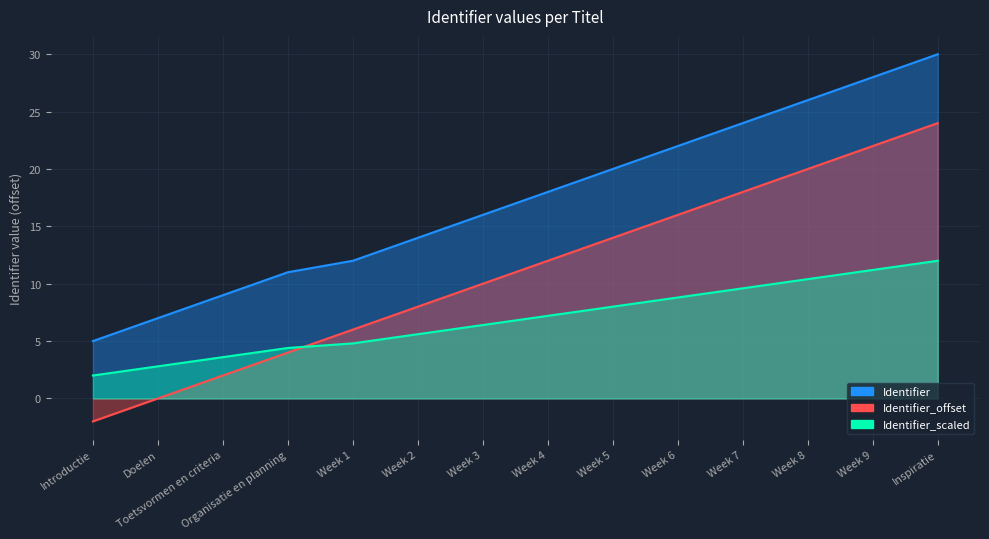

At which category does the chart reach its minimum across all series?

Introductie